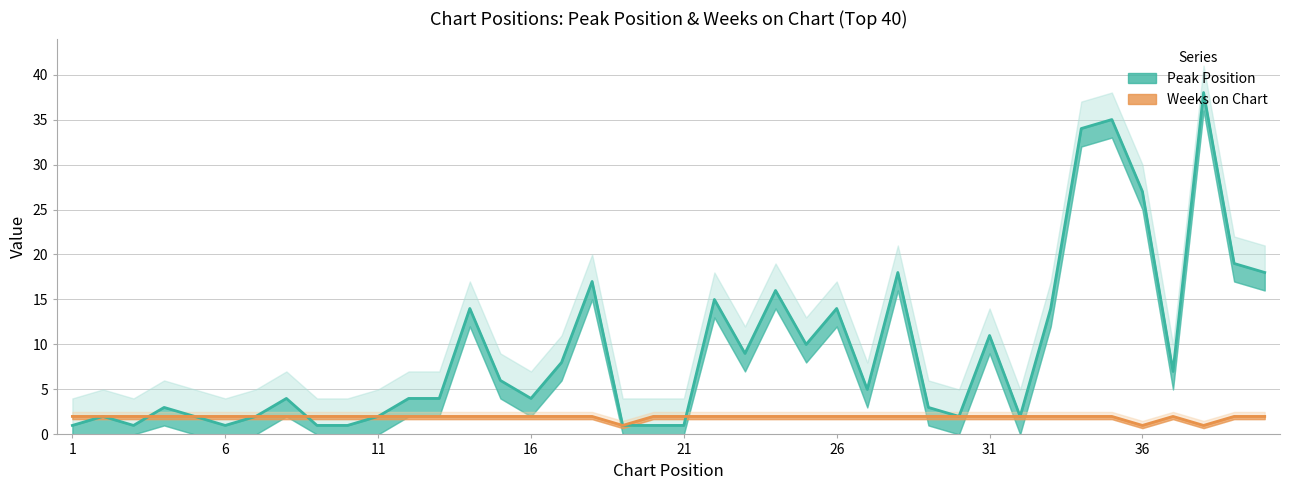

What value does the Peak Position series have at 11?

2